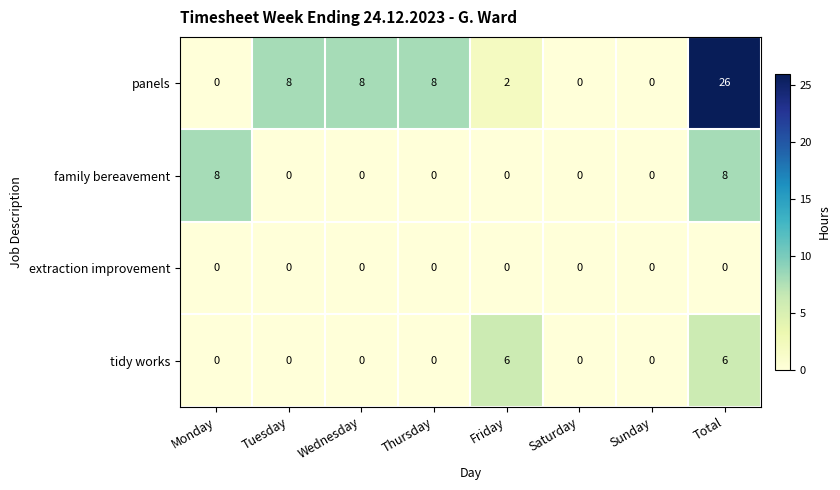

At which category is the sum across all series the highest?

Total